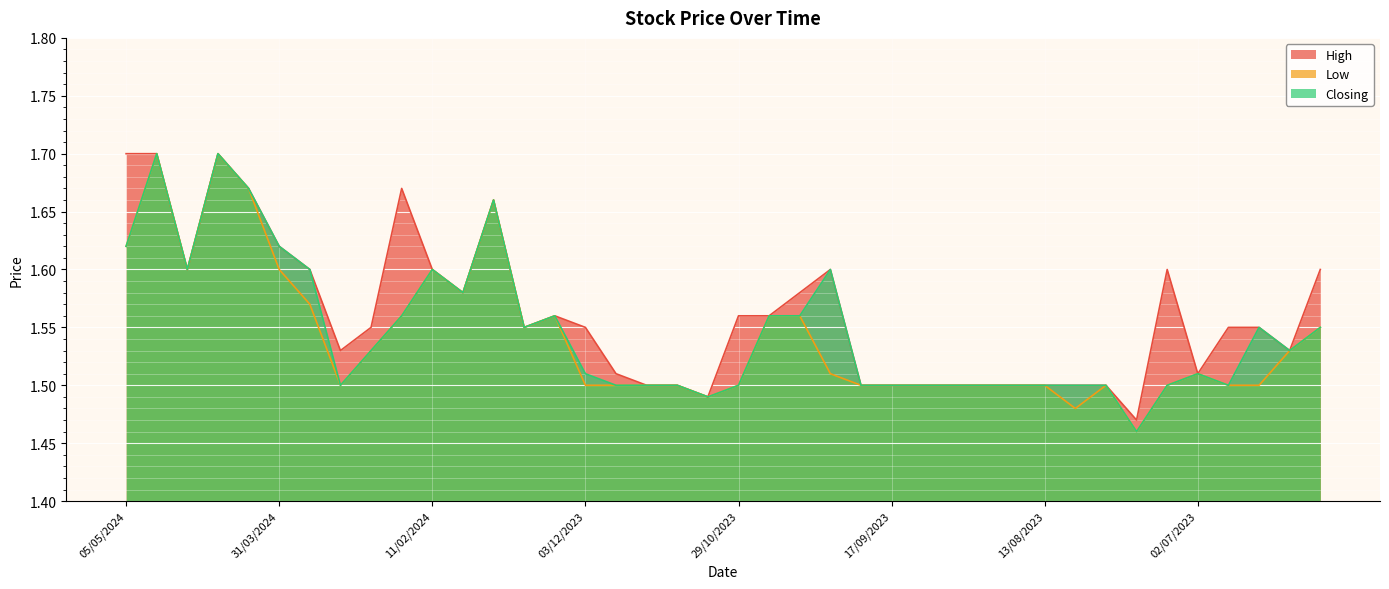

What position from the left is 13/08/2023?

31